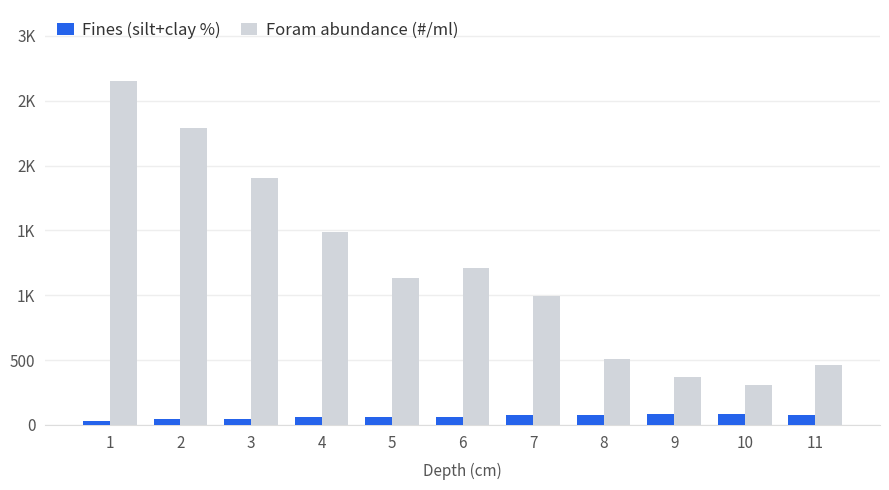

Where is Fines (silt+clay %) nearest to the value 58?

6